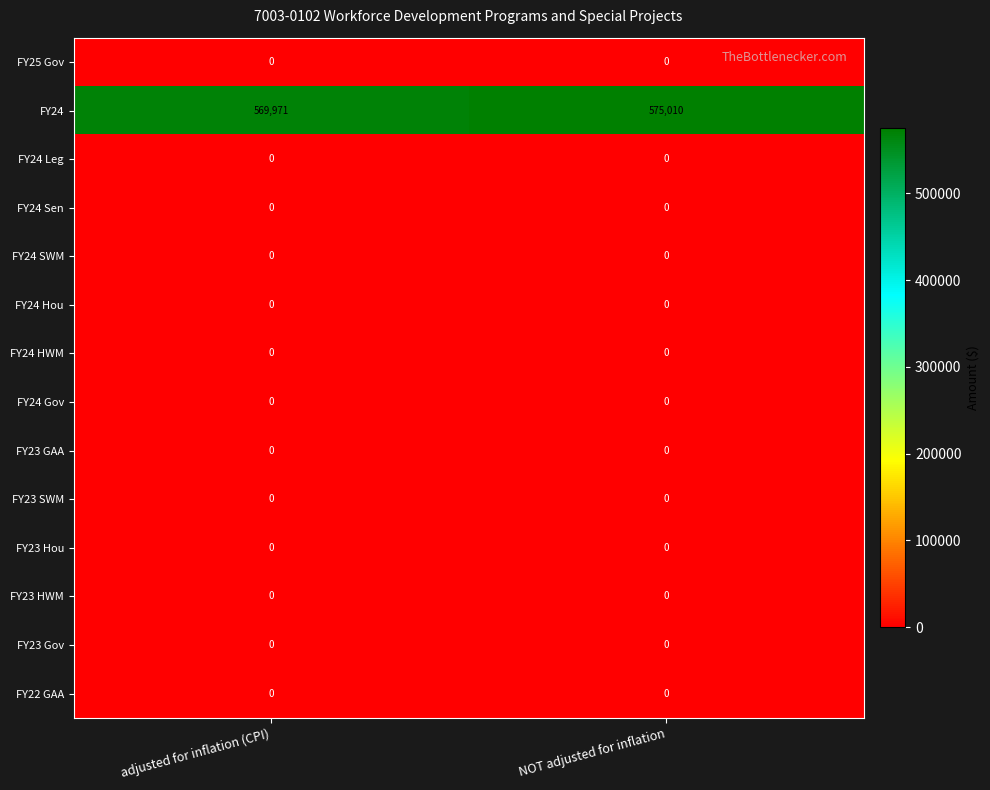

At how many categories does at least one series exceed 408077?

2